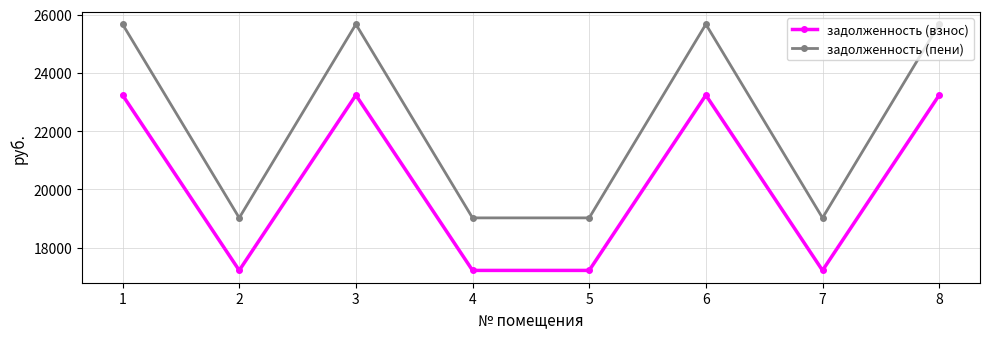

What are all the series names shown in the legend?

задолженность (взнос), задолженность (пени)